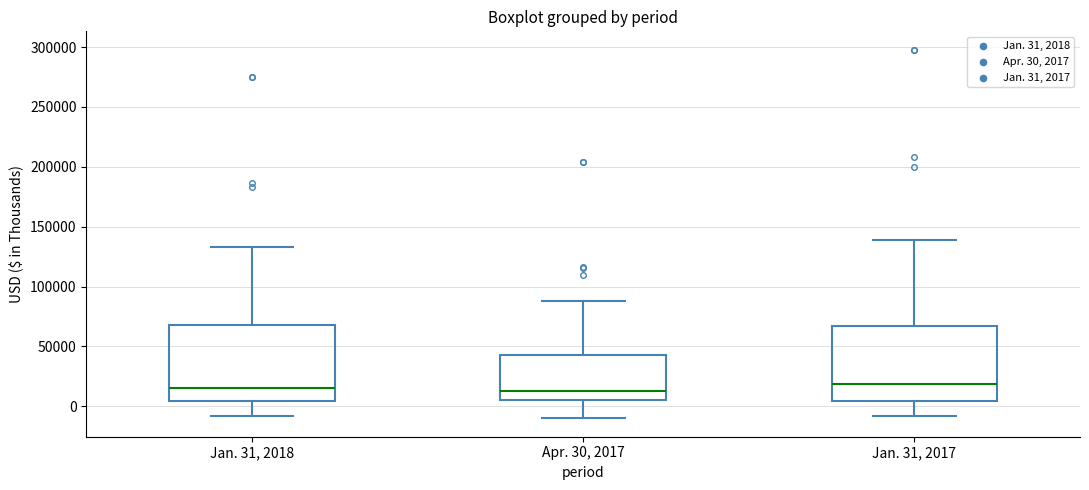

Reading left to right, read every box against the y-axis: the position of its median line, the range the box covers, and the ends of its whiskers. The values are not printed on the chart, so give them approximately, as read against the axis.

Jan. 31, 2018: median 15000, box 5000 to 70000, whiskers -10000 to 135000
Apr. 30, 2017: median 10000, box 5000 to 45000, whiskers -10000 to 90000
Jan. 31, 2017: median 20000, box 5000 to 65000, whiskers -10000 to 140000